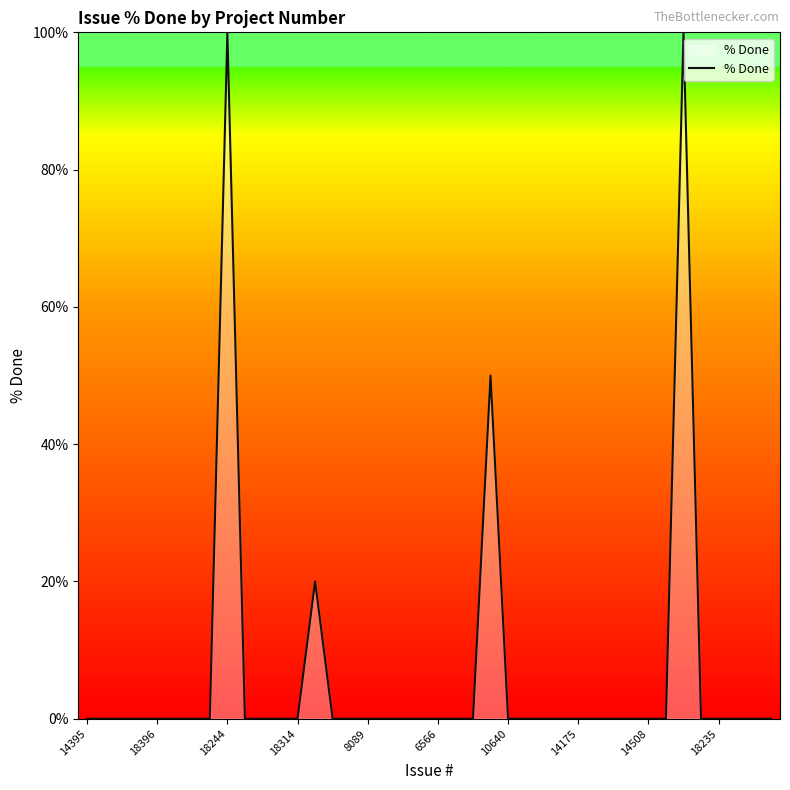

What is the greatest value displayed?

100